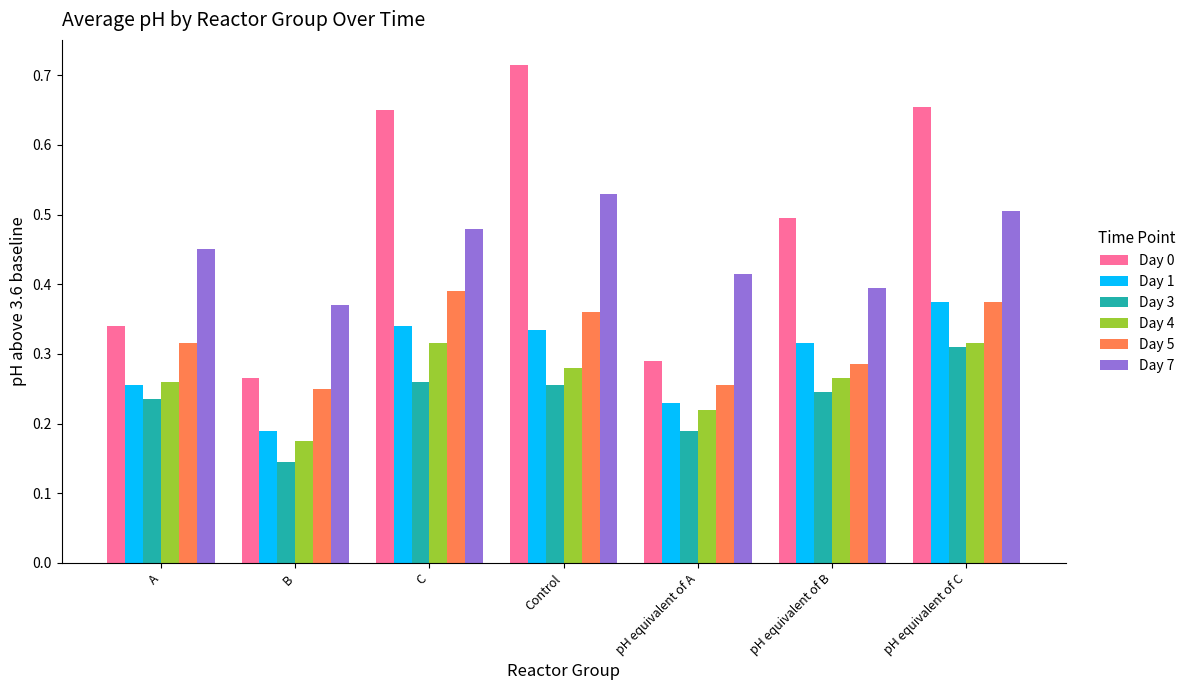

The value of Day 5 at pH equivalent of C is 0.4. True or false?

True